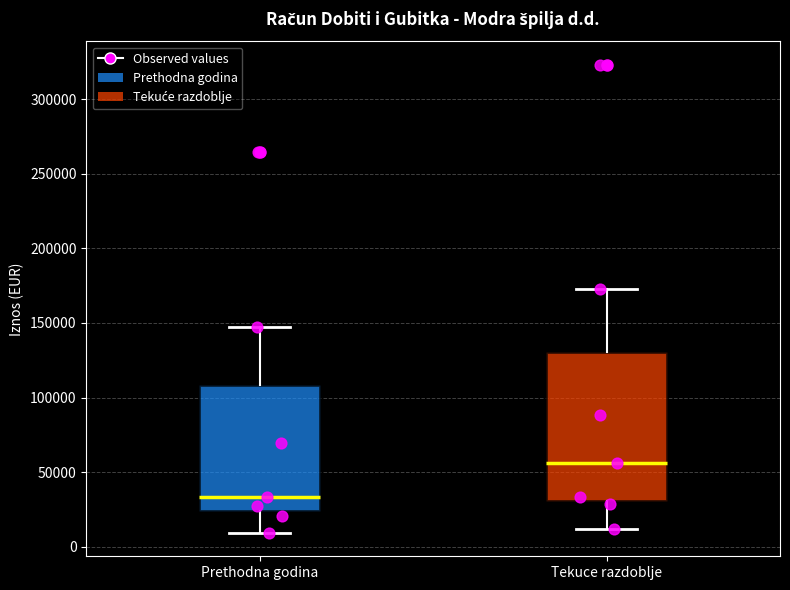

Comparing the boxes themselves (not the whiskers), which one is the tallest?

Tekuce razdoblje